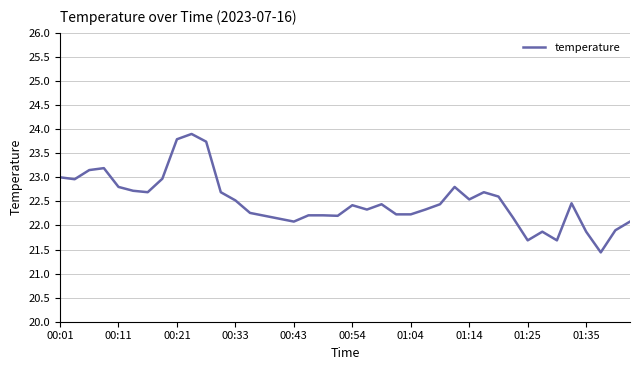

What is the greatest value displayed?

23.9